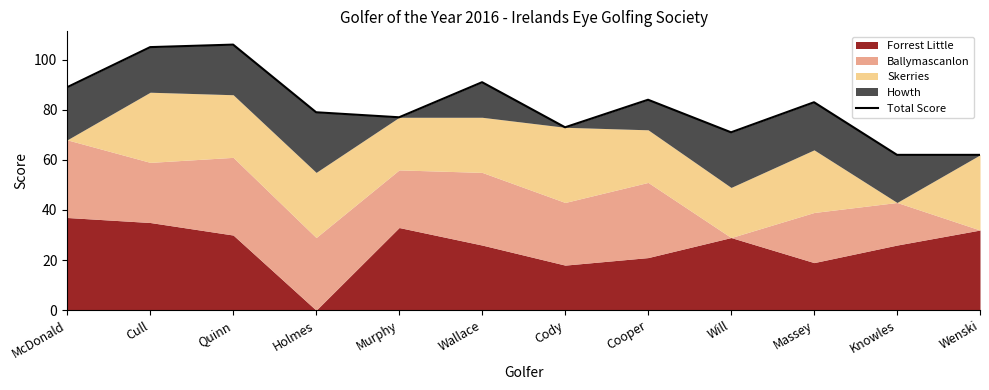

Count the number of values greater than 83.

5